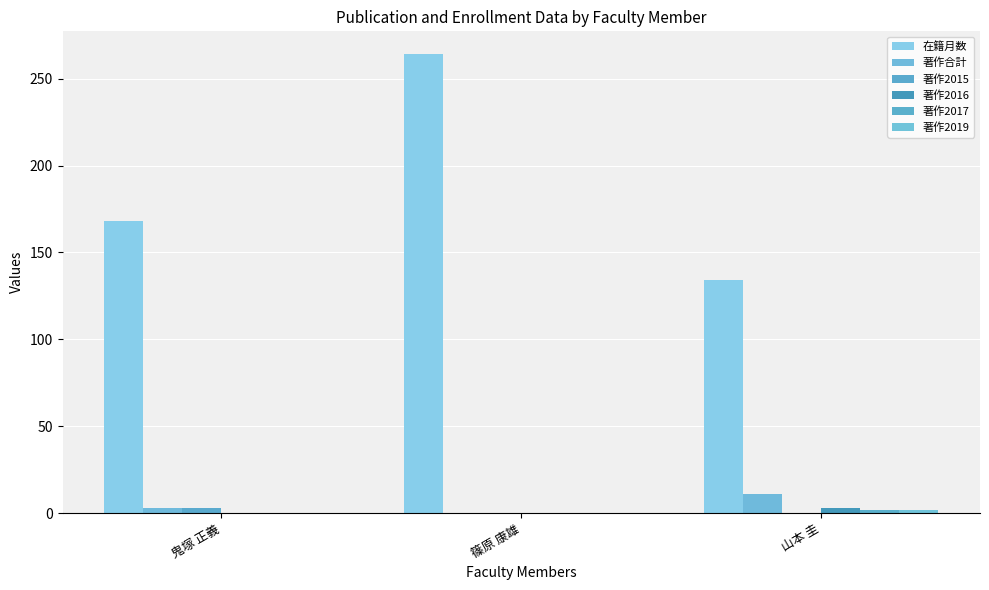

Which has a higher value, 篠原 康雄 or 鬼塚 正義?

篠原 康雄